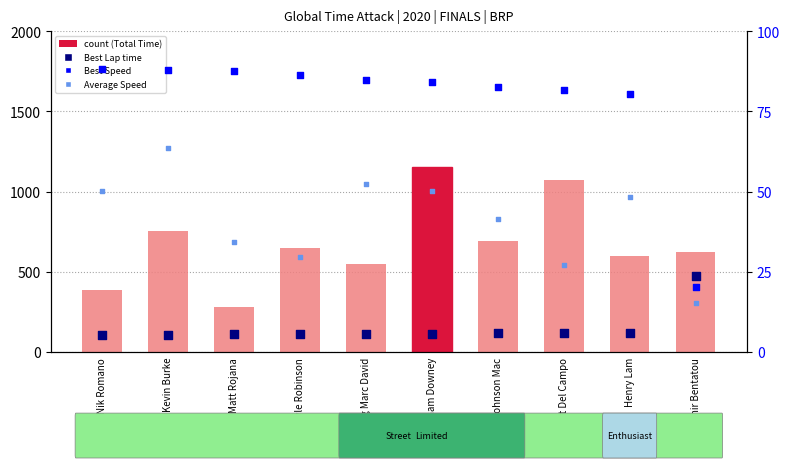

Which series reaches the minimum Y coordinate?

Average Speed